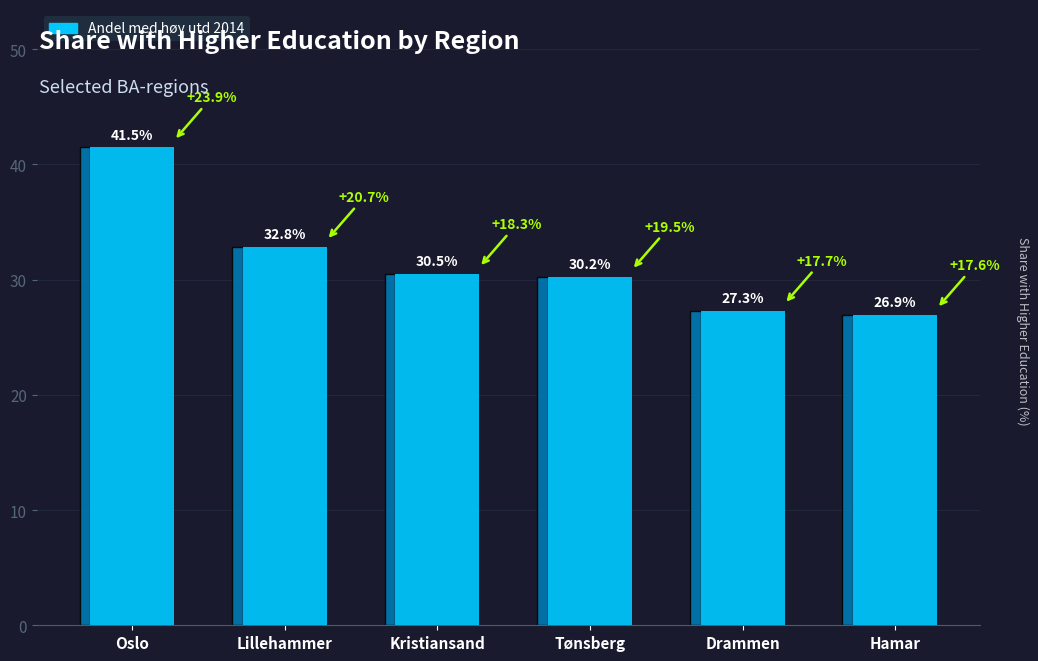

What is the difference between the values at Oslo and Tønsberg?

11.2